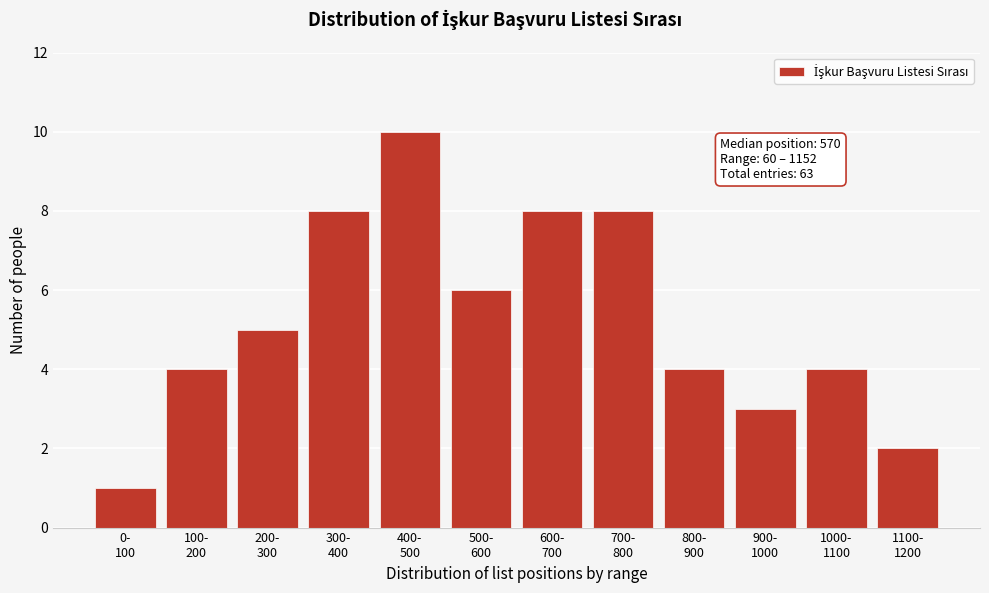

Reading left to right, transcribe all the data shown in this chart.

1	4	5	8	10	6	8	8	4	3	4	2